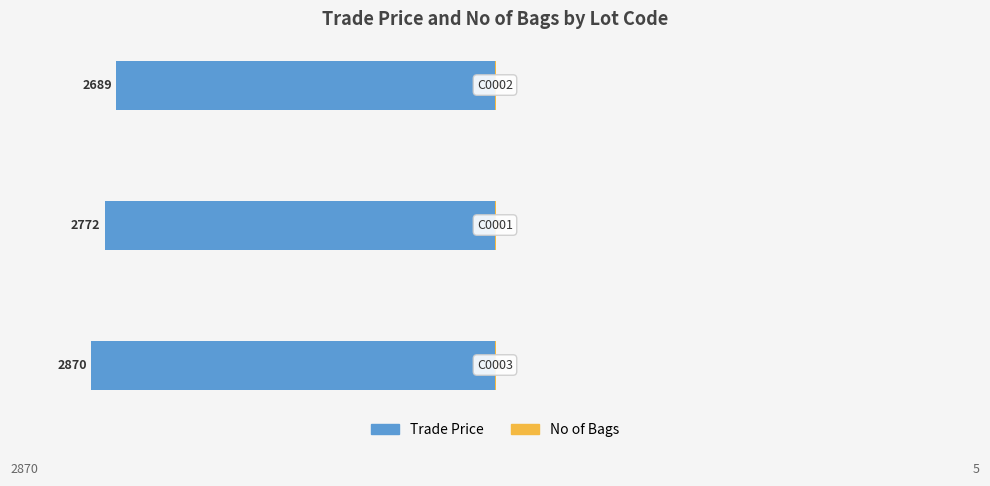

What is the average value of the No of Bags series?

4.7